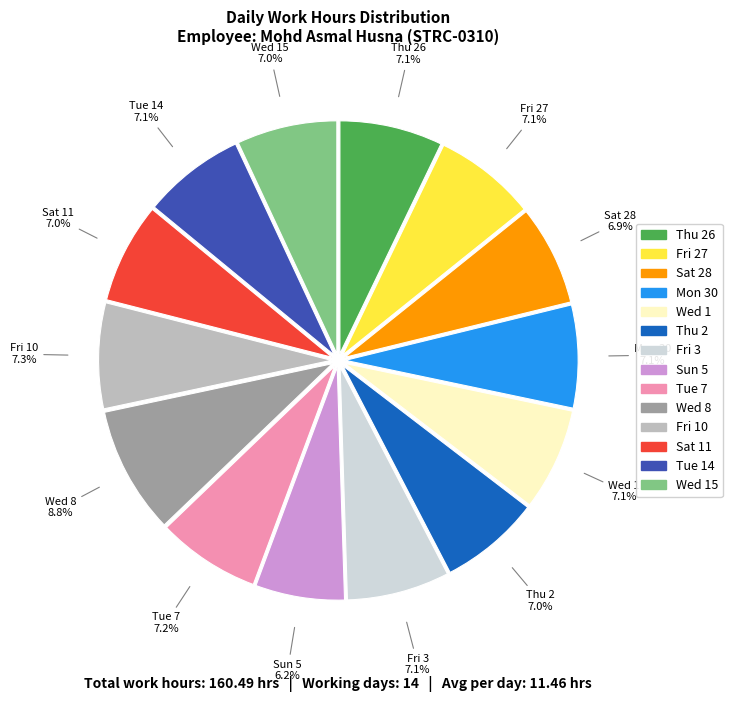

Is there a majority slice in this chart?

No